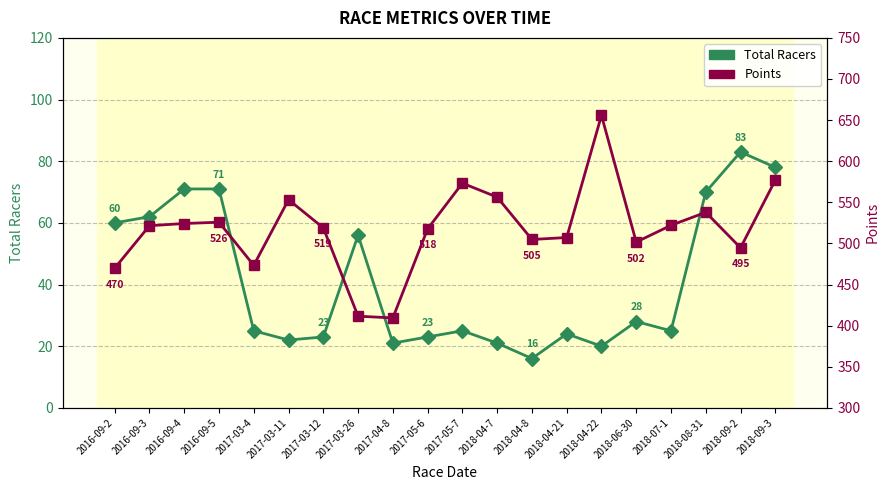

What is the value of the Points point at the 13th from the left?

504.8